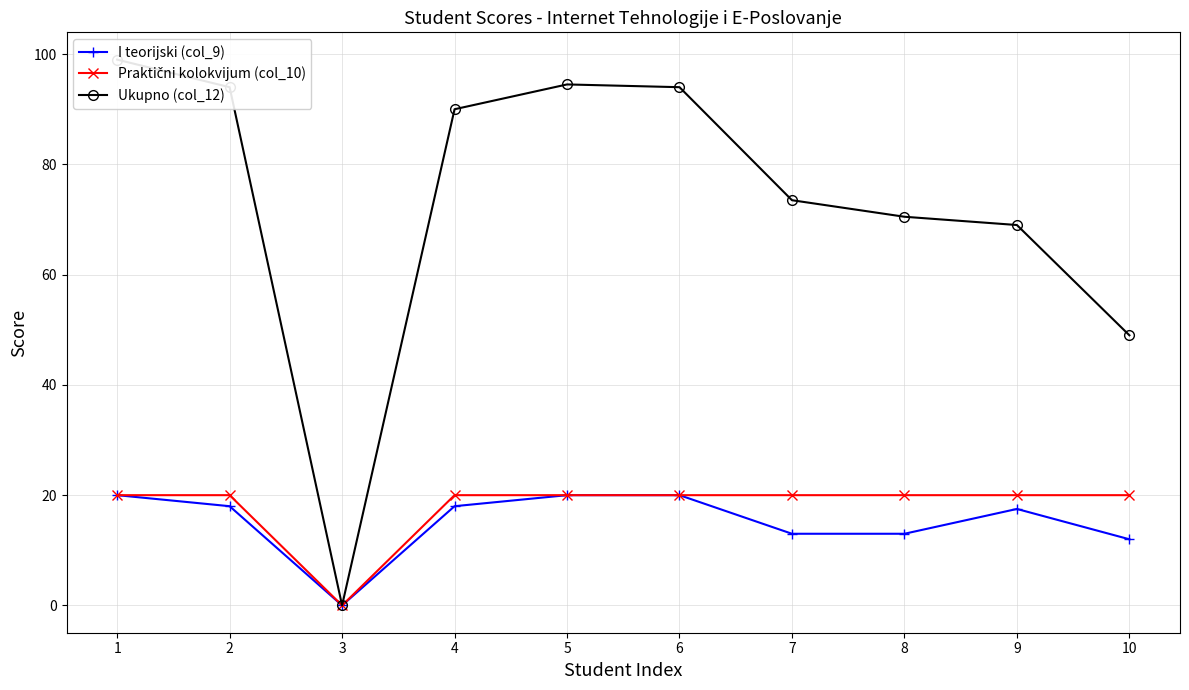

Reading left to right, what are all the values shown in this chart?

I teorijski (col_9): 20.0	18.0	0.0	18.0	20.0	20.0	13.0	13.0	17.5	12.0
Praktični kolokvijum (col_10): 20.0	20.0	0.0	20.0	20.0	20.0	20.0	20.0	20.0	20.0
Ukupno (col_12): 99.0	94.0	0.0	90.0	94.5	94.0	73.5	70.5	69.0	49.0